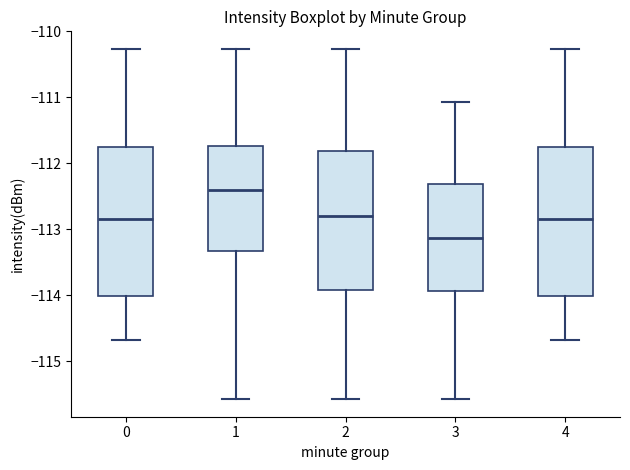

Reading left to right, transcribe this box plot: for each box, give where its median line is, the range the box spans, and where its two whiskers end, as read against the y-axis. The values are not printed on the chart, so give them approximately, as read against the axis.

0: median -112.8, box -114.0 to -111.7, whiskers -114.7 to -110.3
1: median -112.4, box -113.3 to -111.7, whiskers -115.6 to -110.3
2: median -112.8, box -113.9 to -111.8, whiskers -115.6 to -110.3
3: median -113.1, box -113.9 to -112.3, whiskers -115.6 to -111.1
4: median -112.8, box -114.0 to -111.7, whiskers -114.7 to -110.3